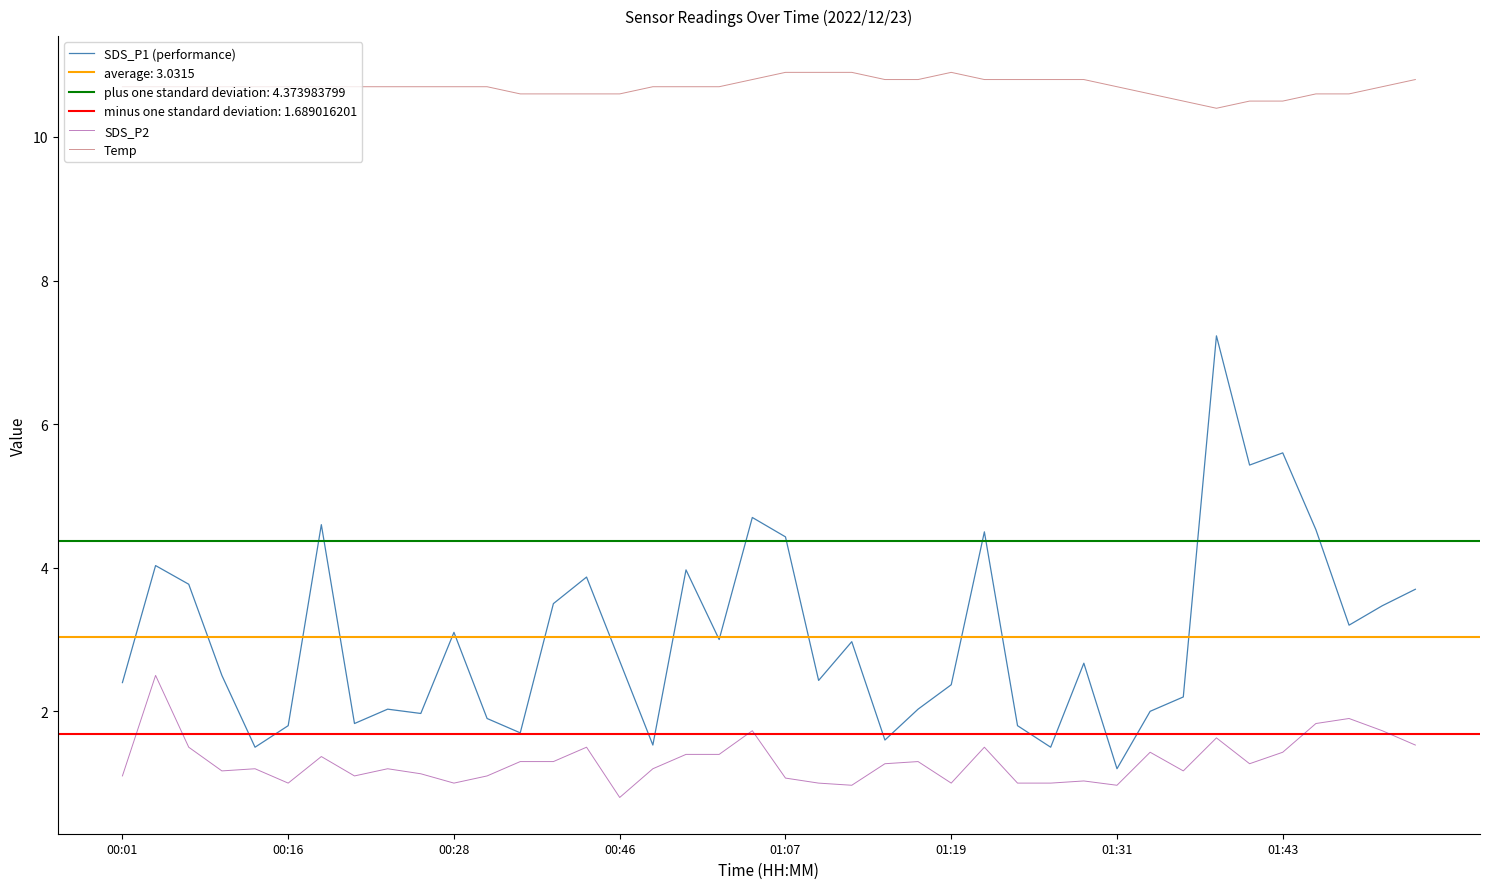

What is the difference between the maximum and minimum values in the SDS_P1 (performance) series?

6.0